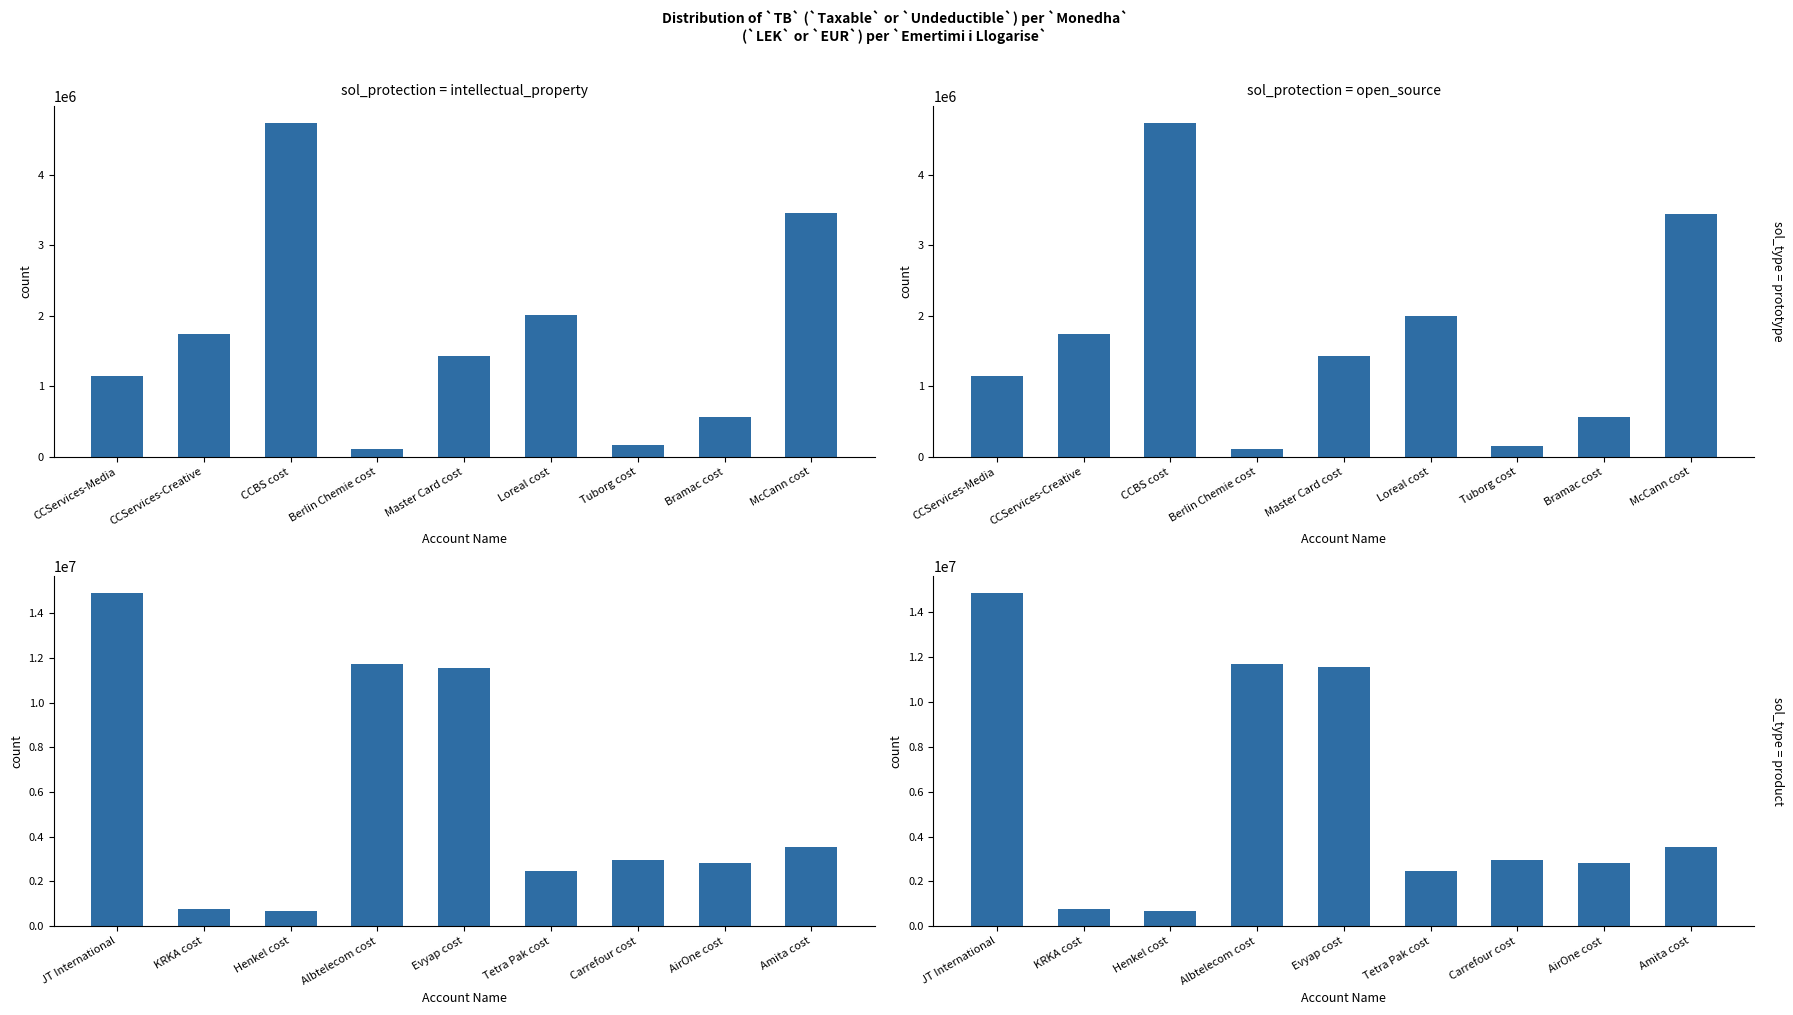

What is the minimum value for TB?

666085.5